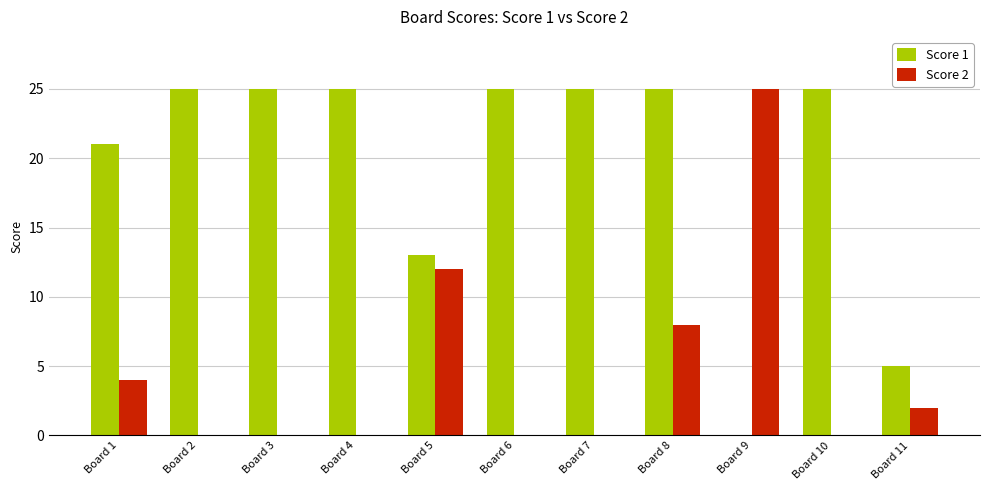

True or false: Score 1 has a value of 6 at Board 4.

False